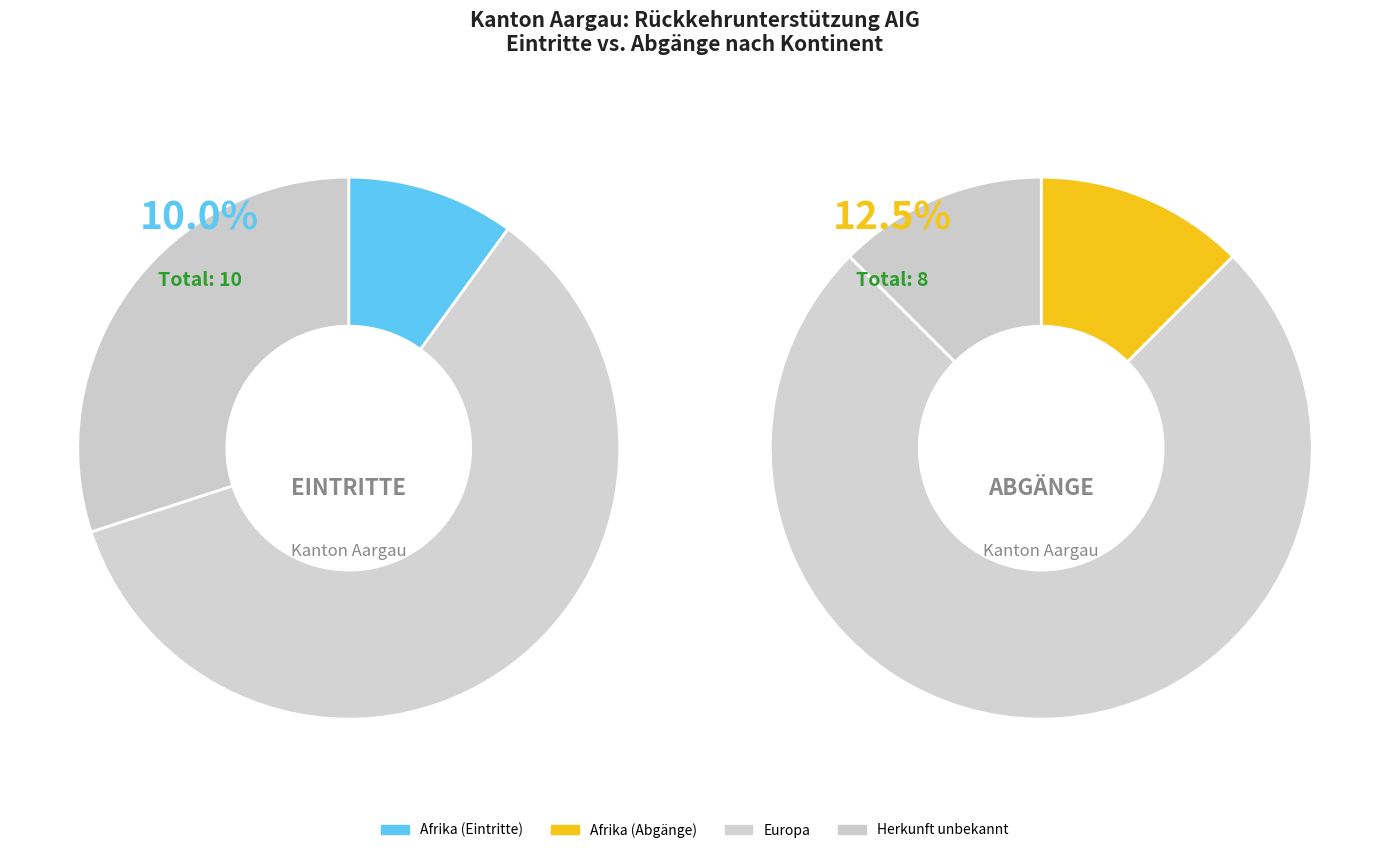

Is it true that Europa is 70% of the pie?

False